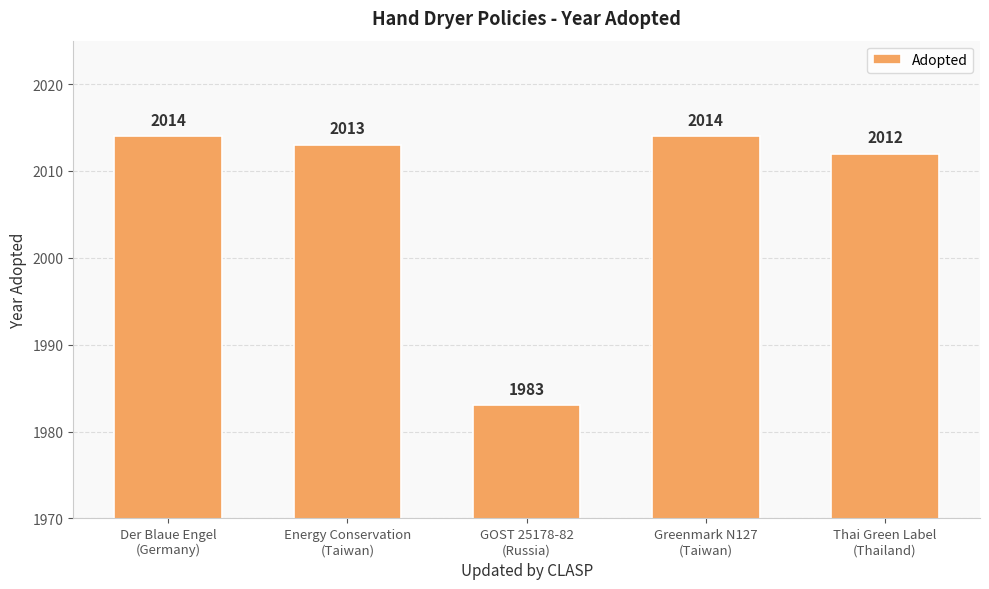

What is the greatest value displayed?

2014